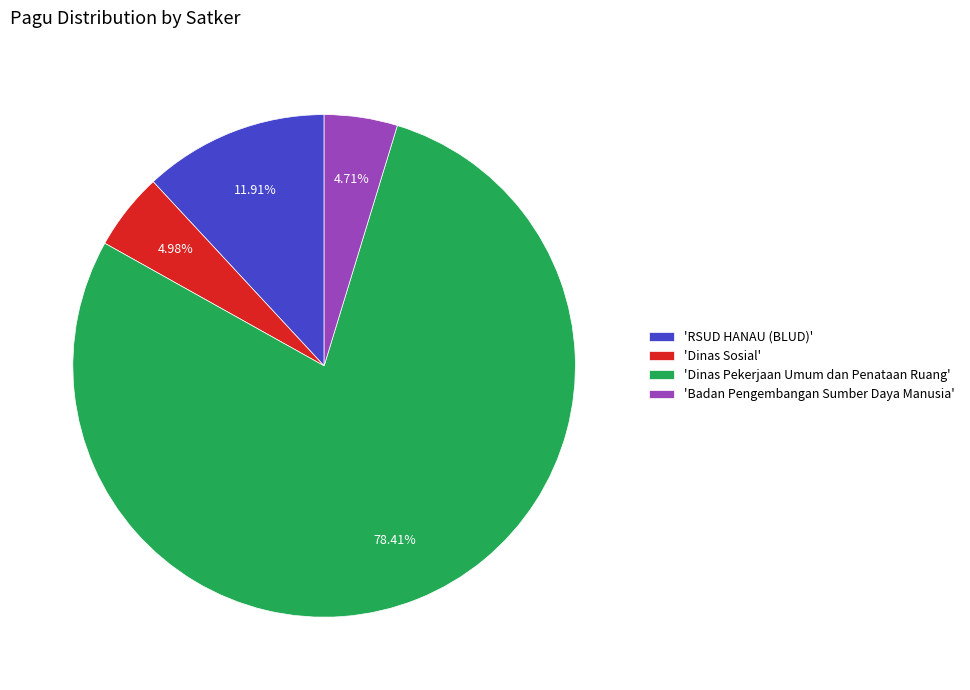

To the nearest percent, what is the difference between the largest and smallest slice percentages?

74%